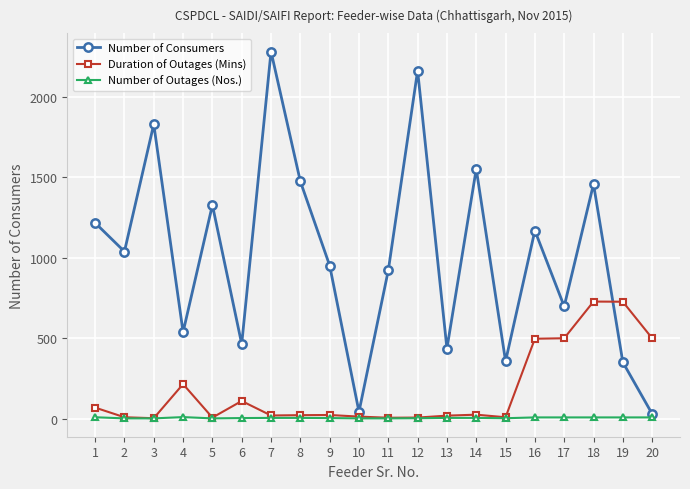

True or false: Number of Outages (Nos.) and Number of Consumers cross at least once.

False